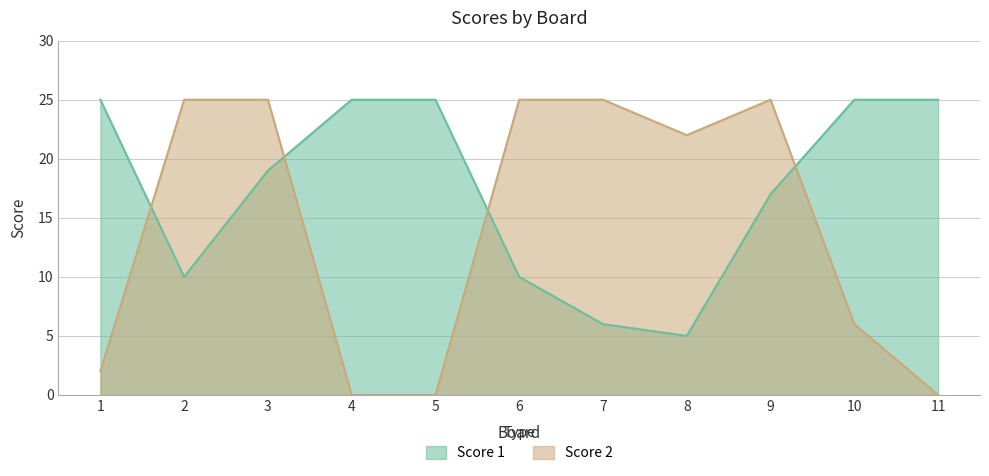

What is the value of the Score 2 point at the 6th from the left?

25